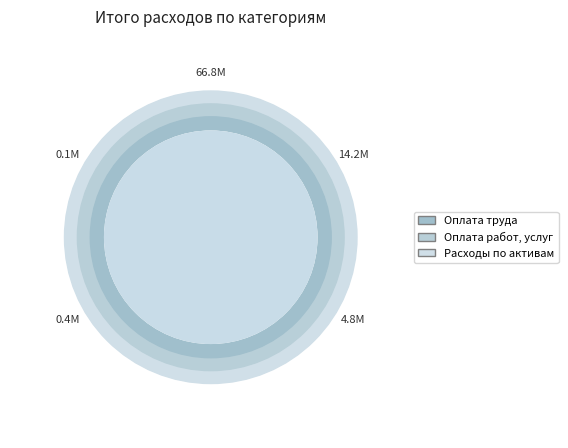

Which slice is the largest?

Оплата труда и начисления